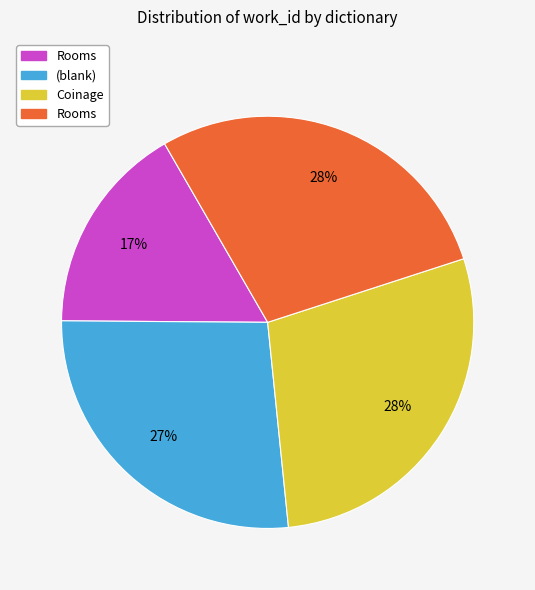

To the nearest percent, what is the average slice percentage?

25%